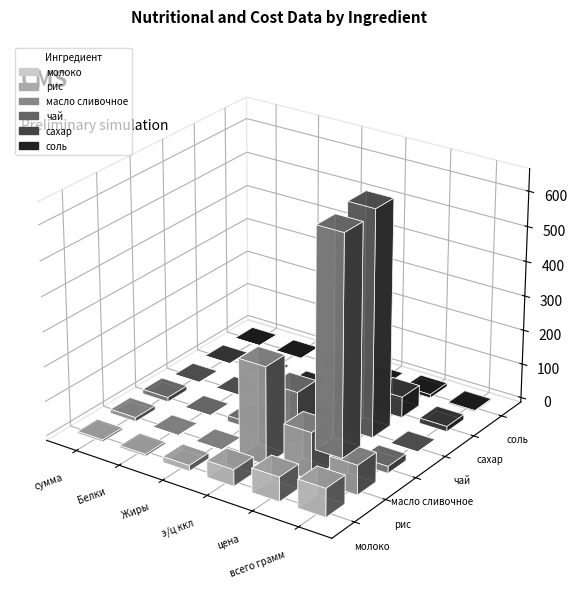

What is the value of the чай bar at the 6th from the left?

1.0